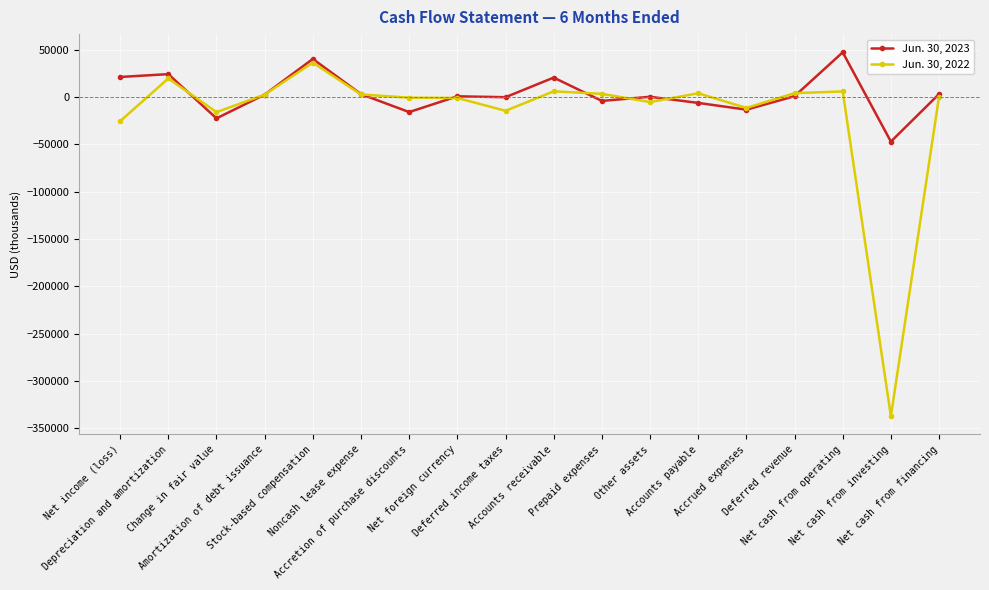

Rank the series at Accrued expenses from lowest to highest value.

Jun. 30, 2023, Jun. 30, 2022